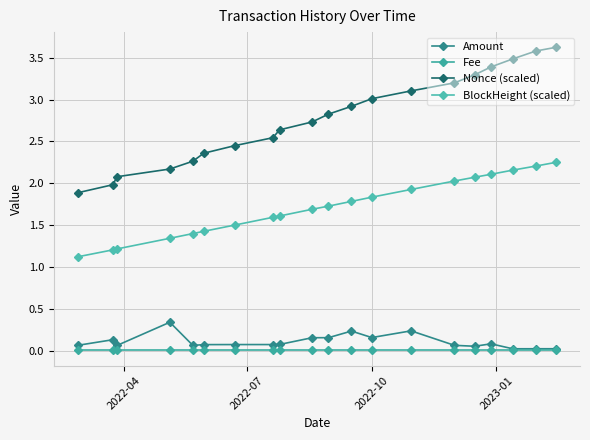

At how many categories does at least one series exceed 1?

20